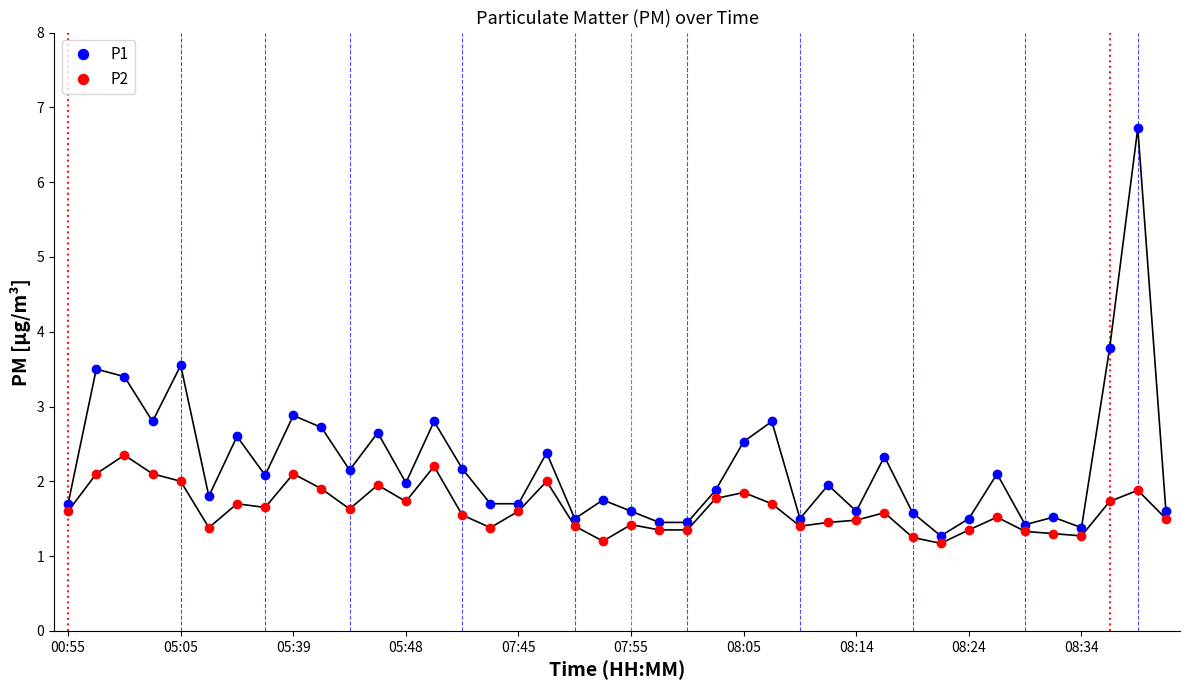

What is the average value of the P2 series?

1.6